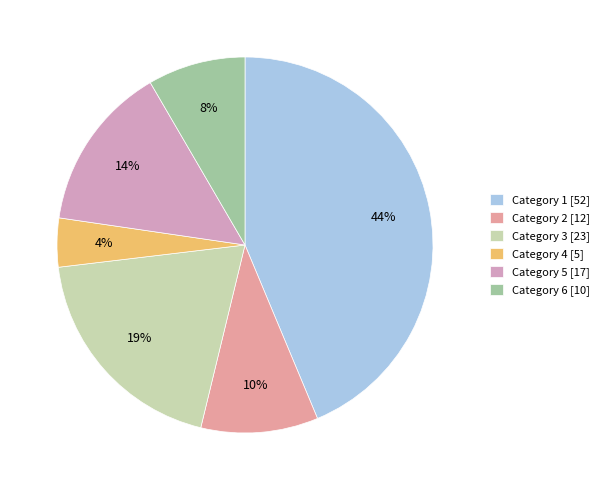

How many segments does this pie chart have?

6